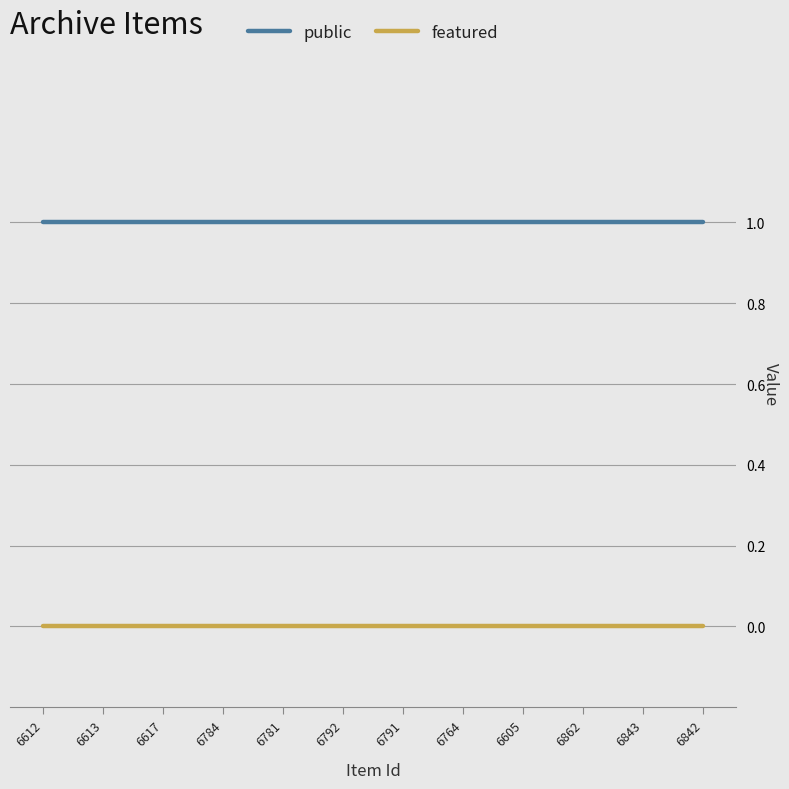

Is it true that public equals 1 at 6781?

True